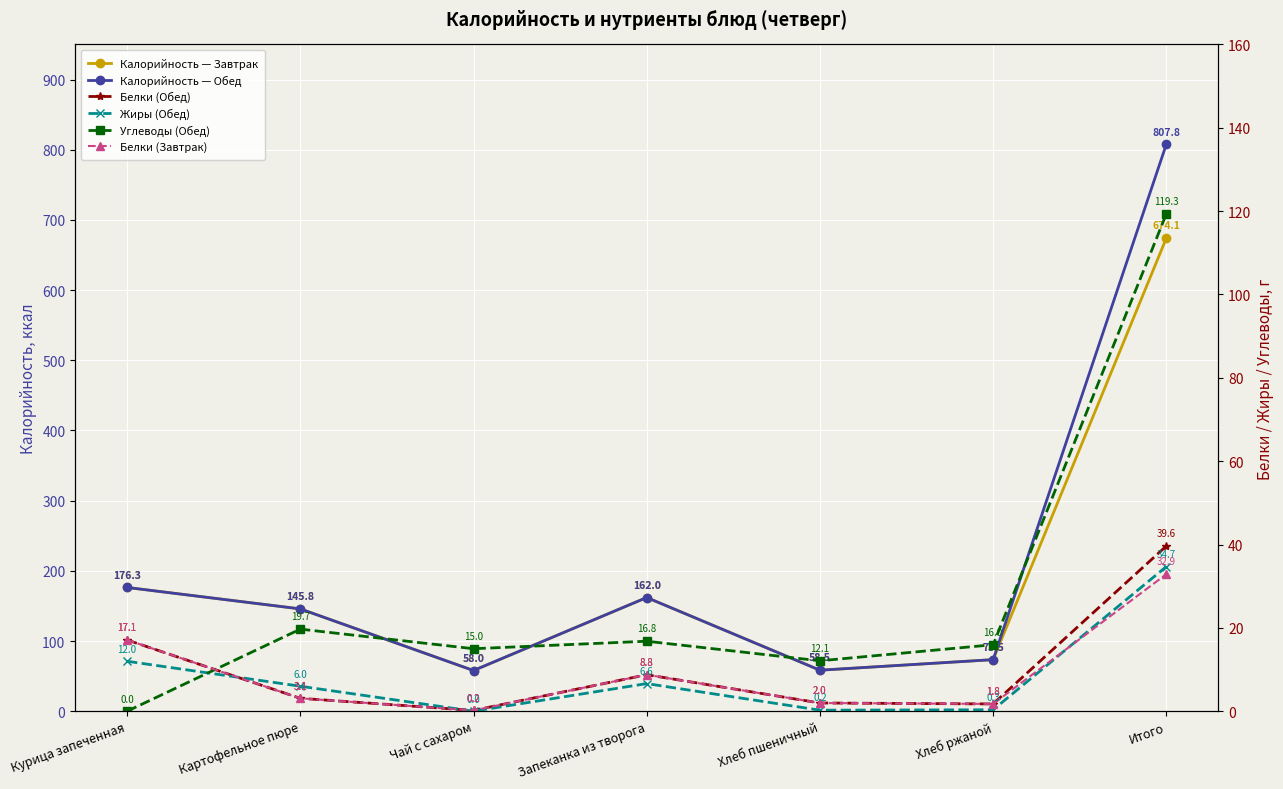

True or false: Калорийность — Обед and Белки (Обед) intersect in this chart.

False